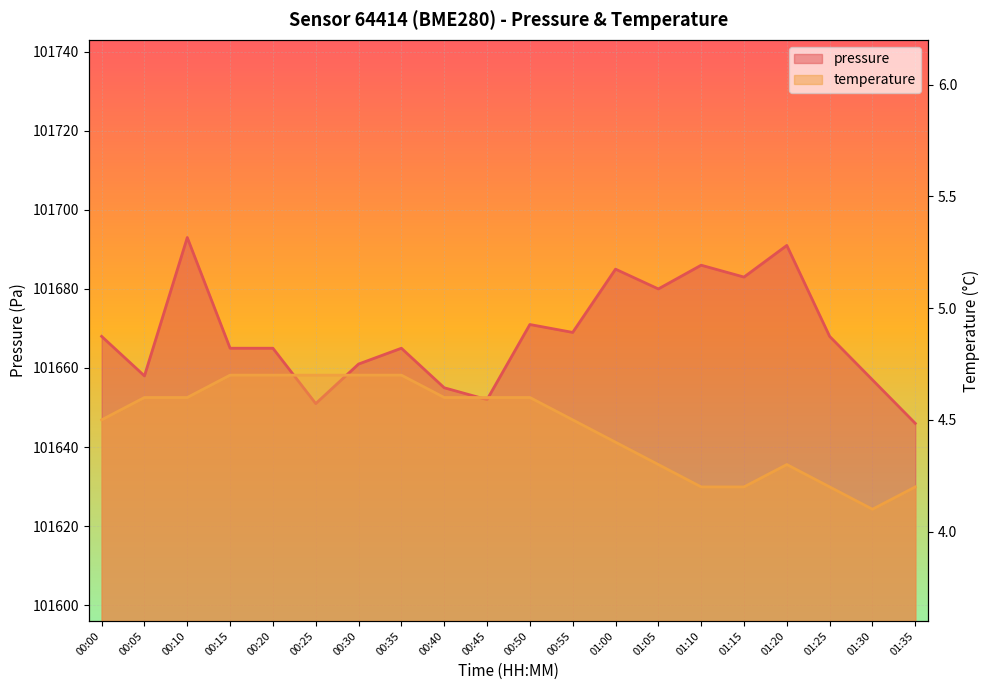

The value of pressure at 01:25 is 101668.0. True or false?

True